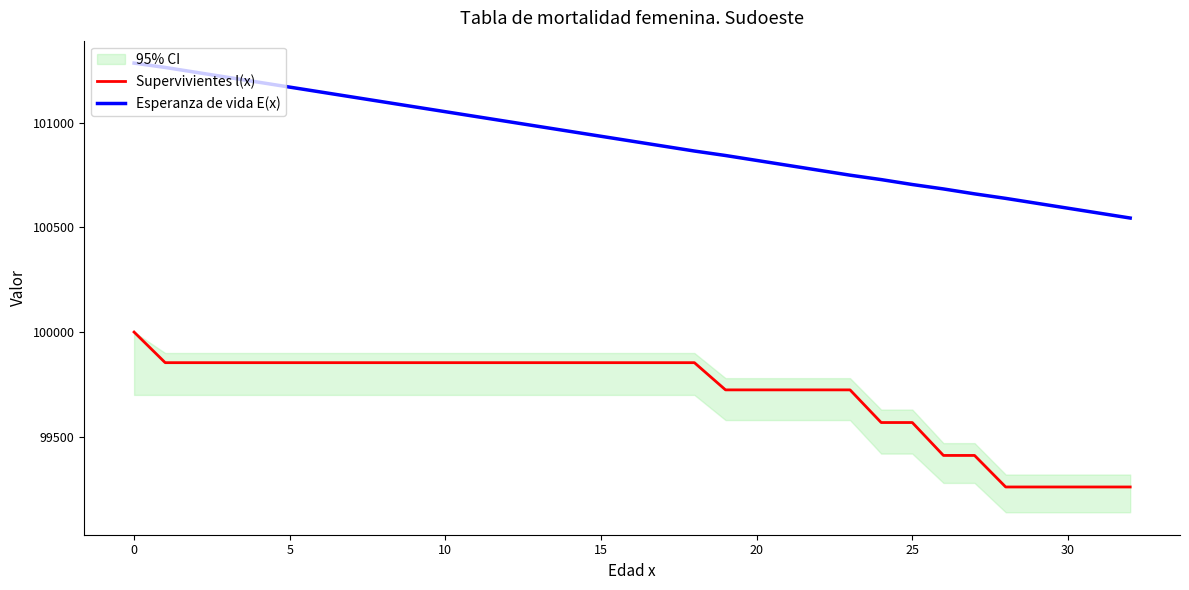

True or false: Supervivientes l(x) and Esperanza de vida E(x) intersect in this chart.

False